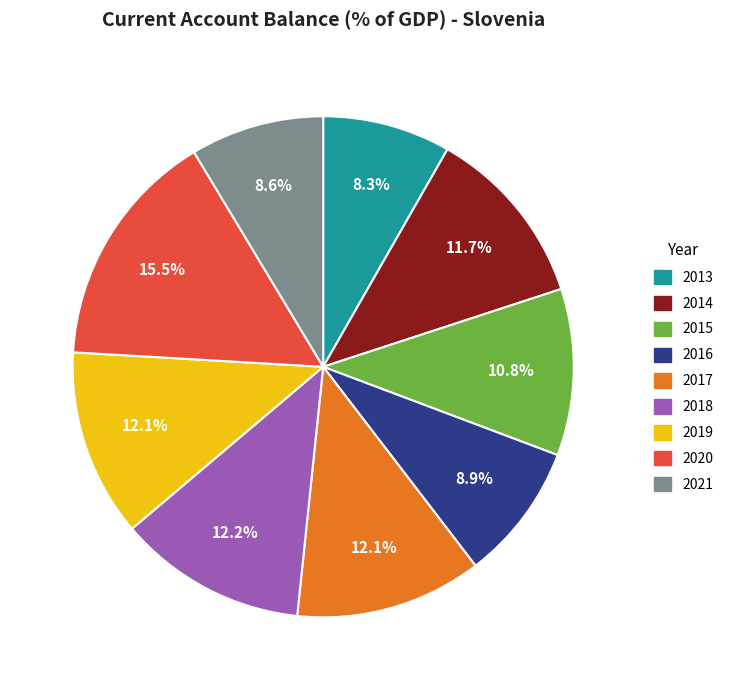

To the nearest percent, what is the combined percentage of 2021 and 2020?

24%